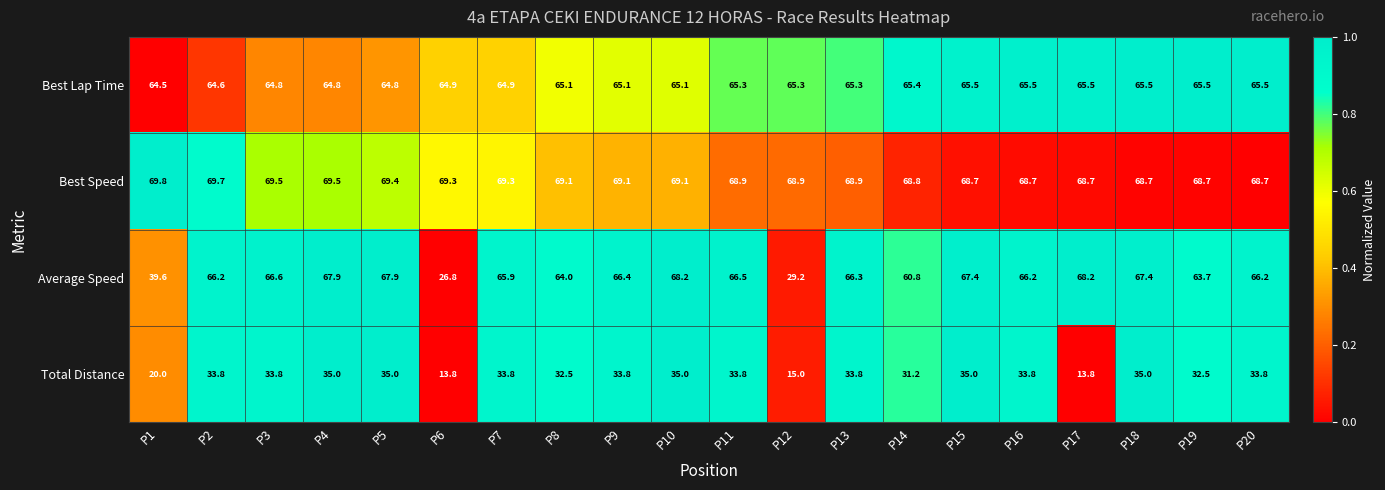

Is it true that Total Distance equals 20.0 at P1?

True